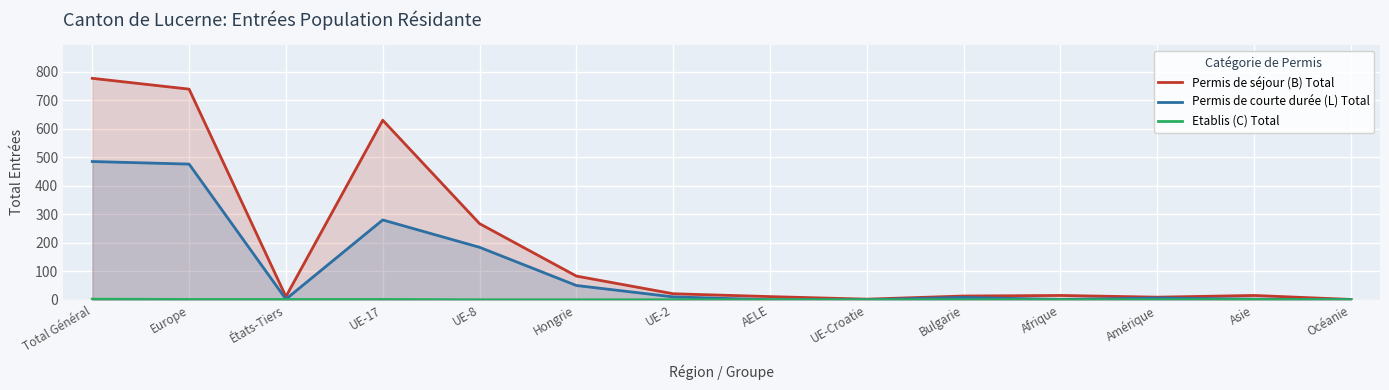

Is it true that Permis de séjour (B) Total equals 1386 at Total Général?

False